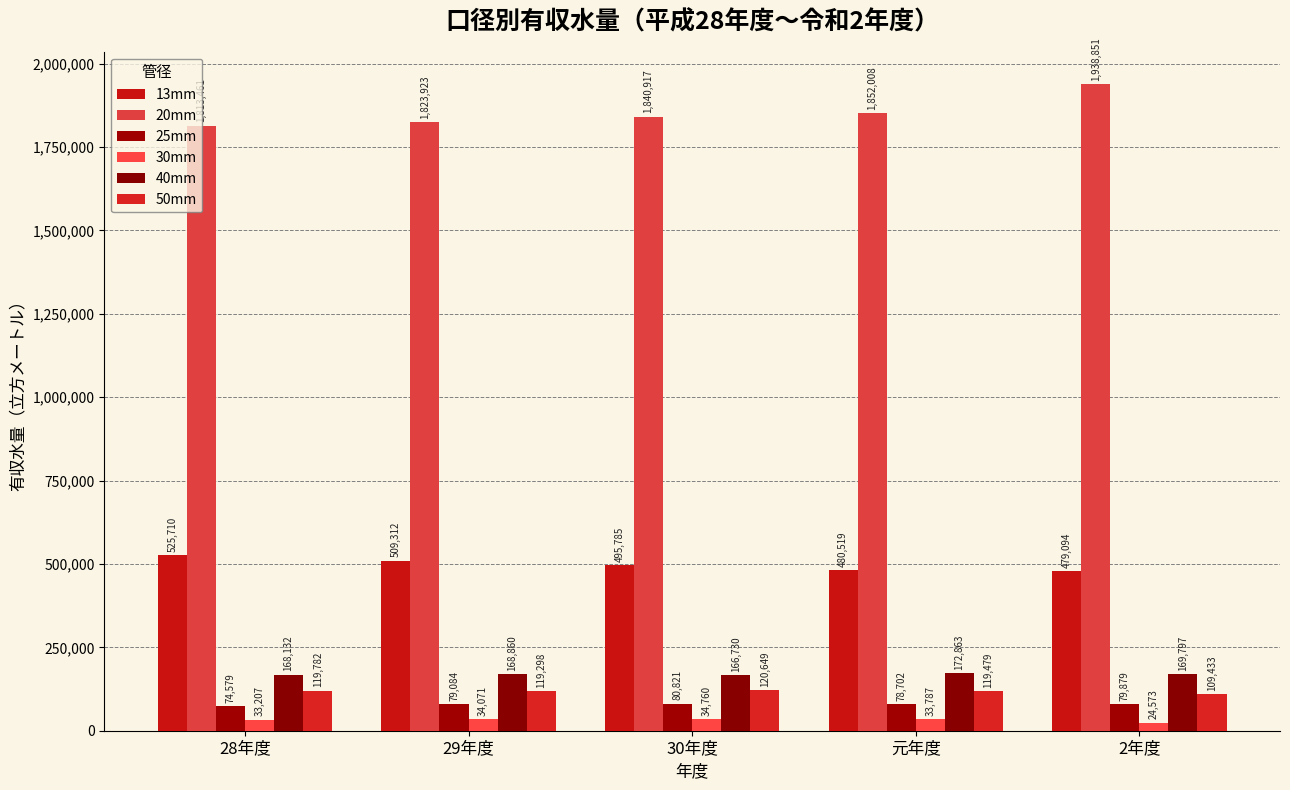

Are the bars horizontal?

No